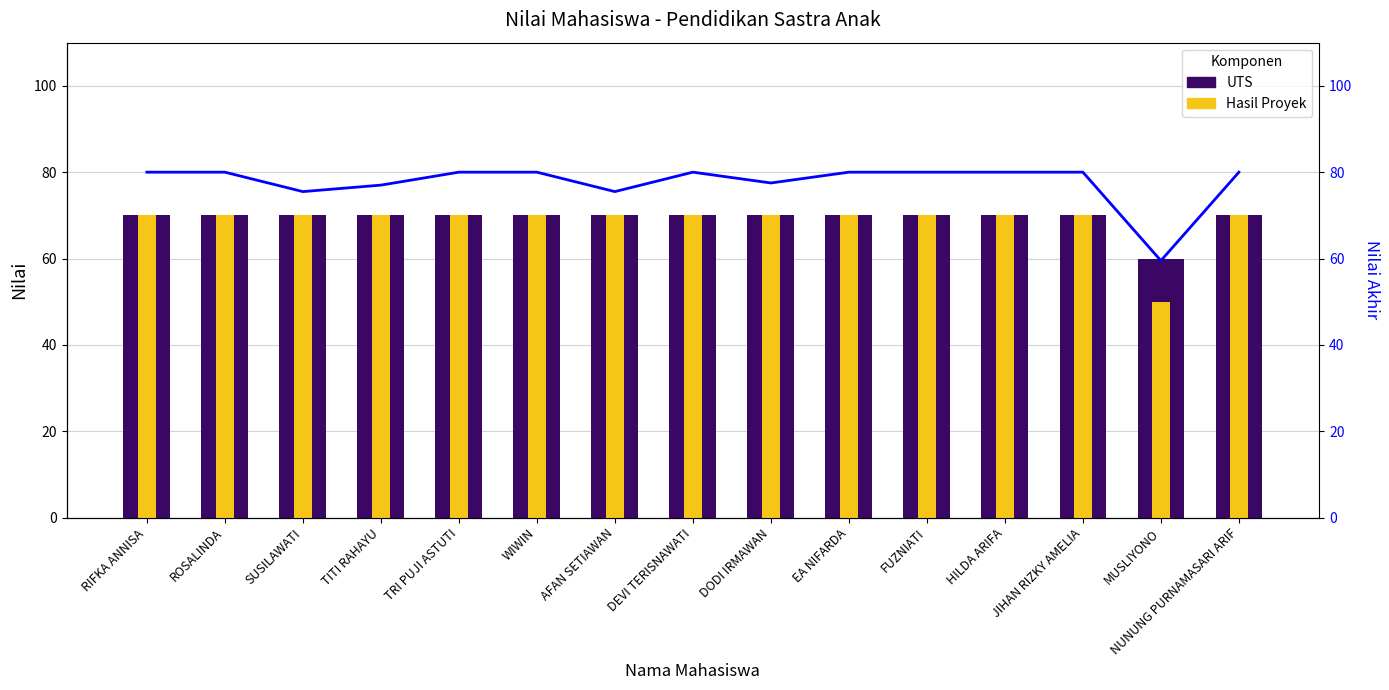

What is the label of the 10th bar from the left?

EA NIFARDA